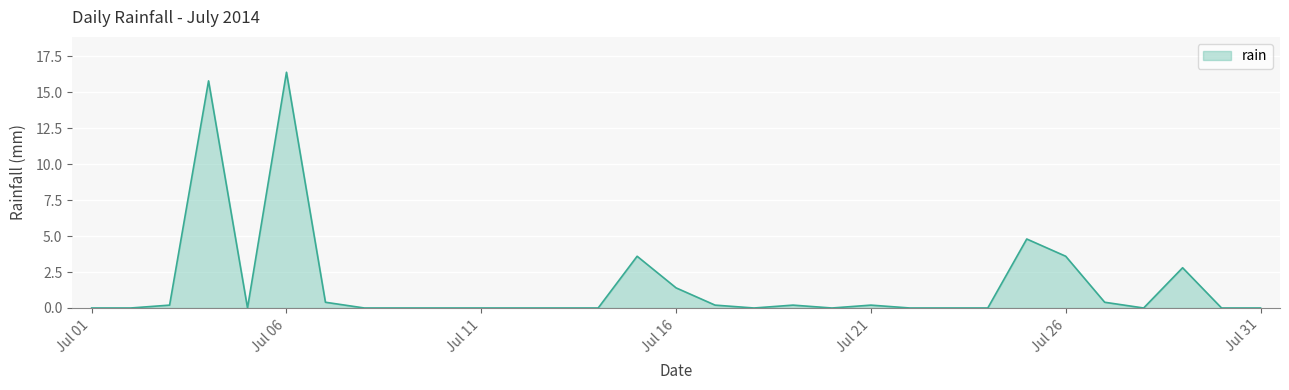

What is the greatest value displayed?

16.4